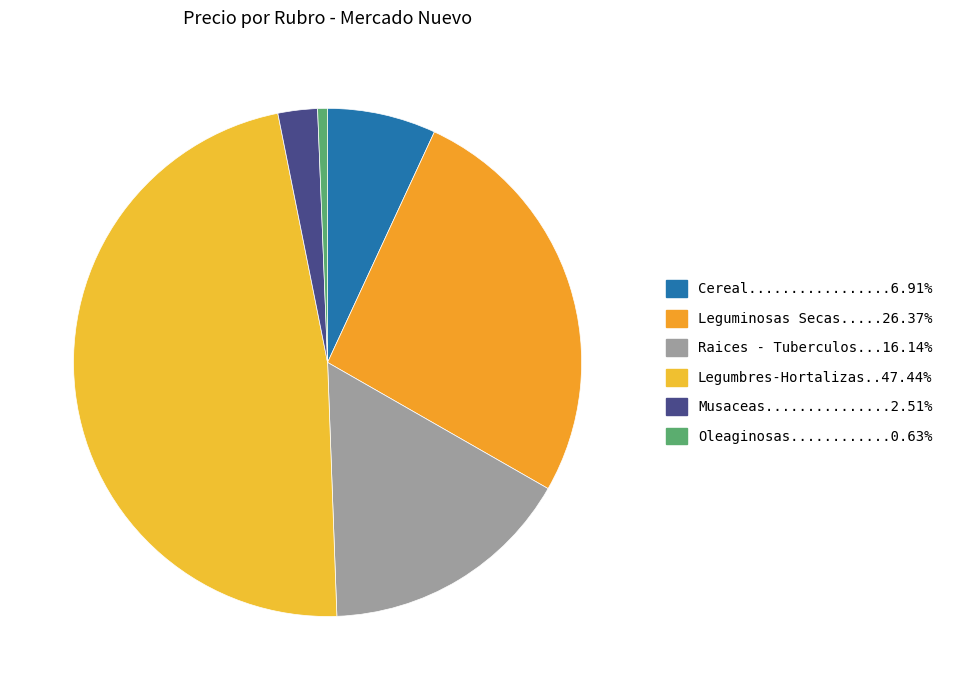

How many slices are in this pie chart?

6